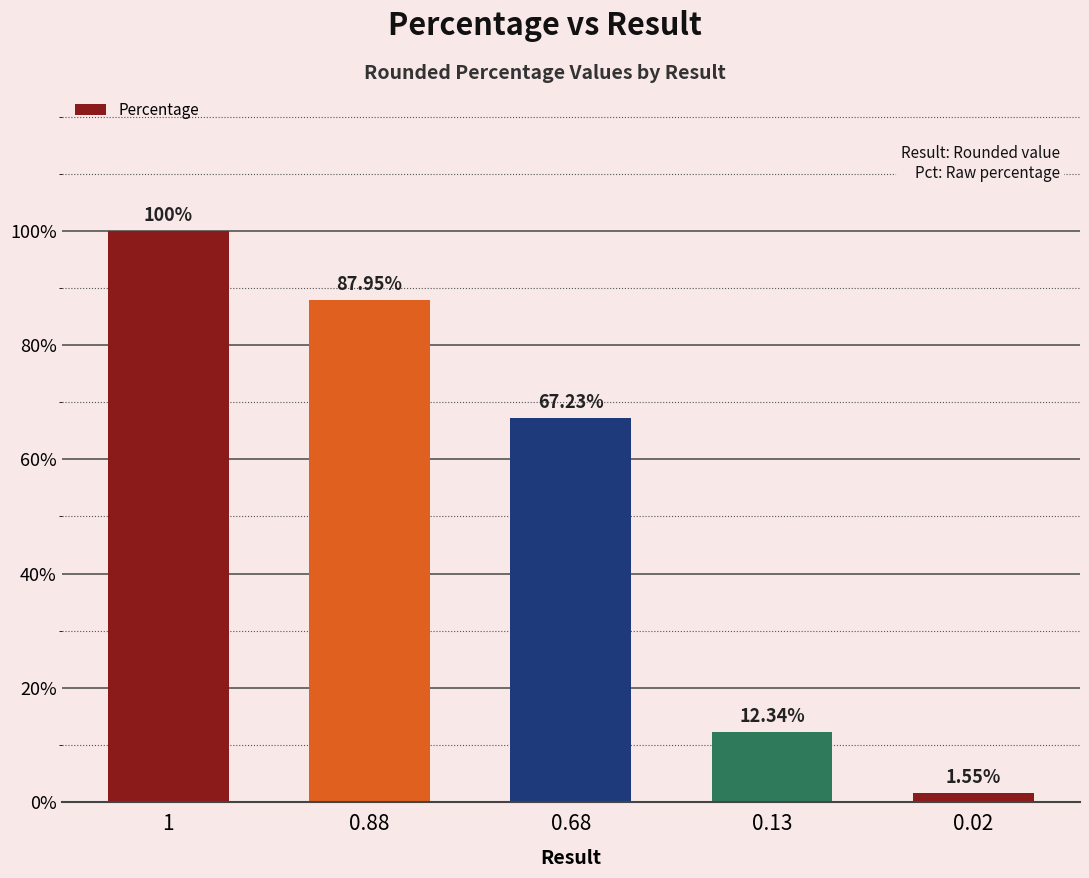

What is the difference between the maximum and minimum values?

1.0